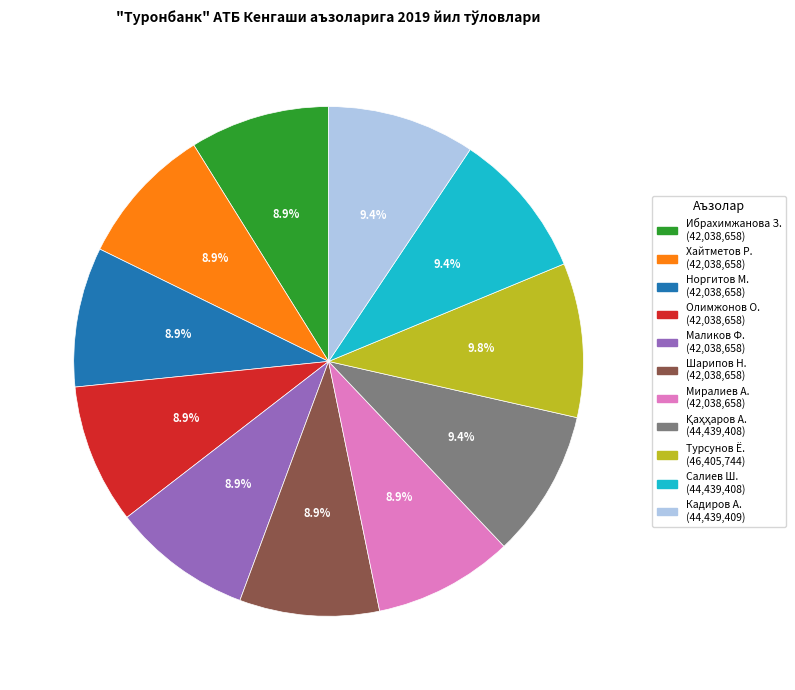

Is there a majority slice in this chart?

No